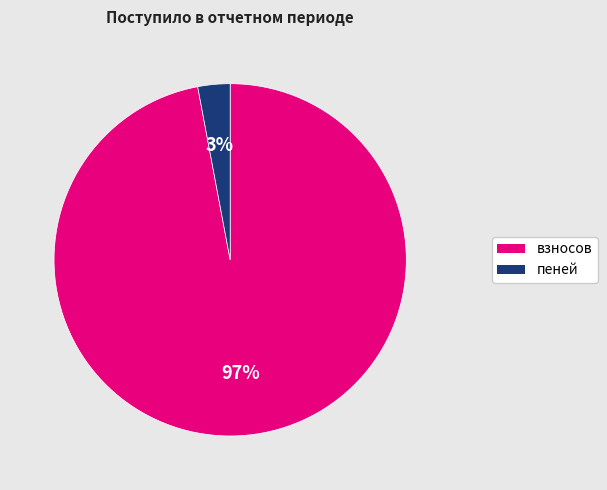

To the nearest percent, what percentage of the pie is пеней?

3%